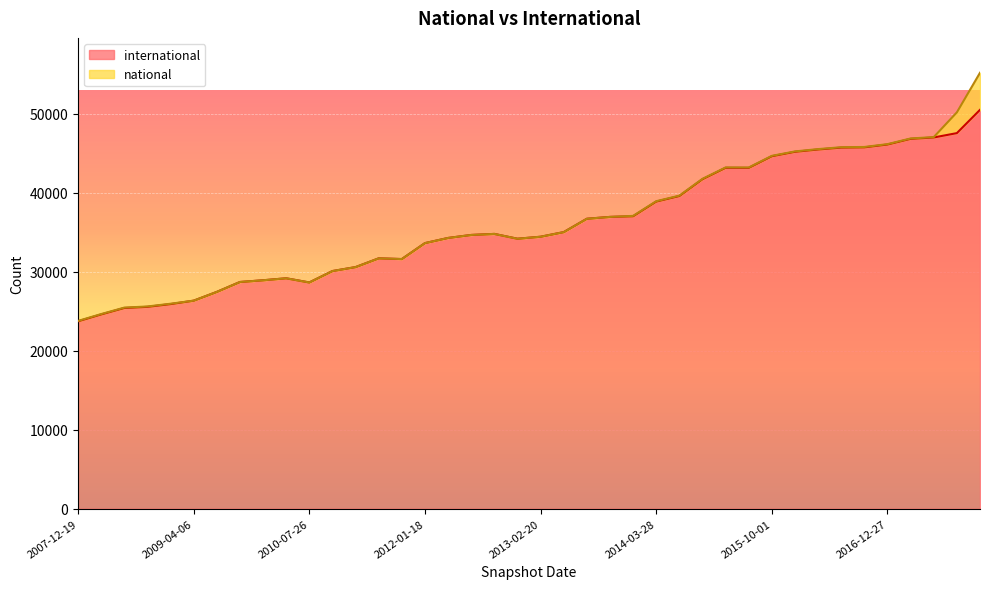

Where is the data nearest to the value 37110?

2013-12-20